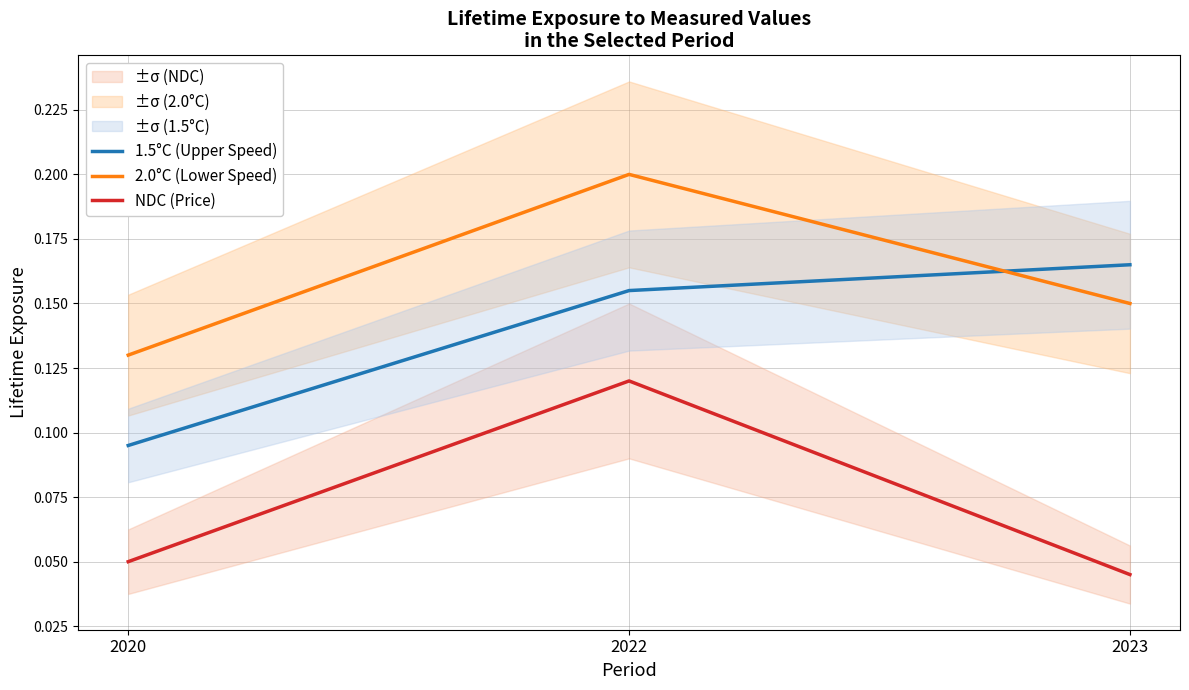

What is the difference between the NDC (Price) values at 2022 and 2023?

0.1